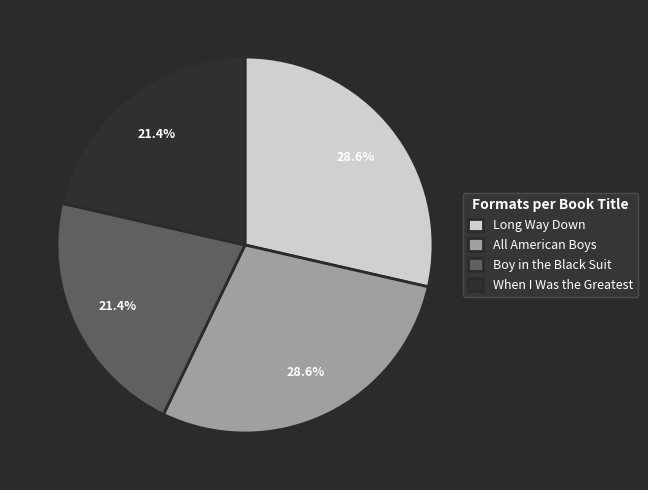

To the nearest percent, what portion does When I Was the Greatest represent?

21%